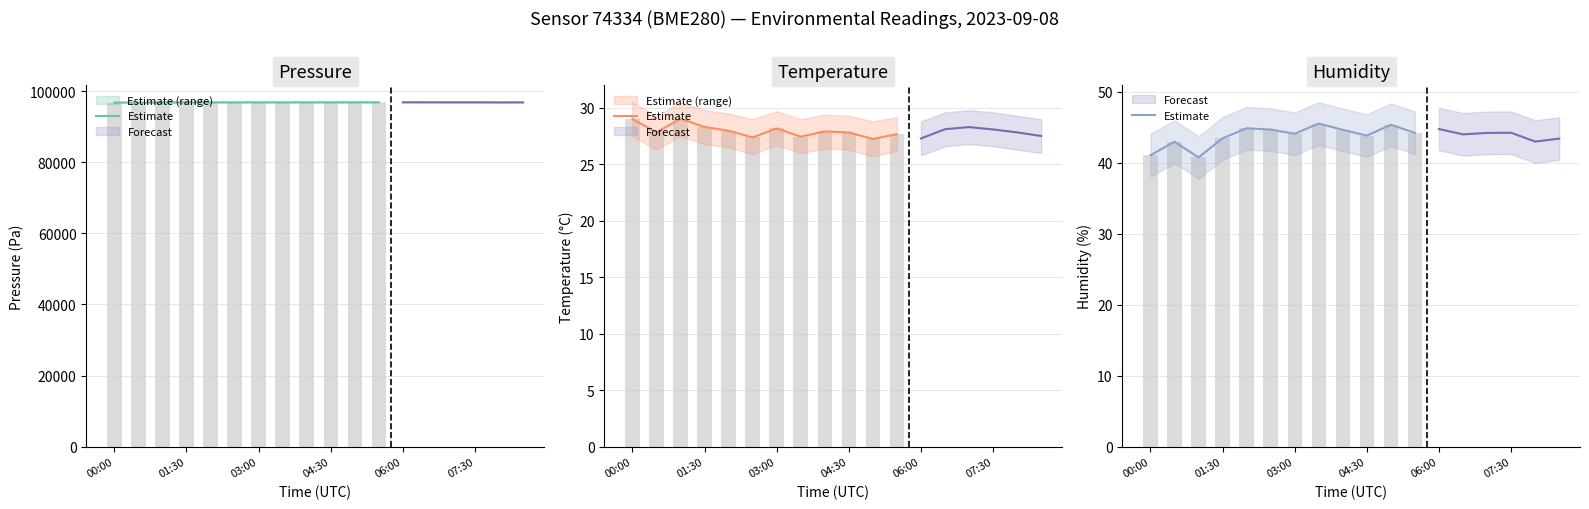

Is it true that the value at 03:00 is 10.6?

False